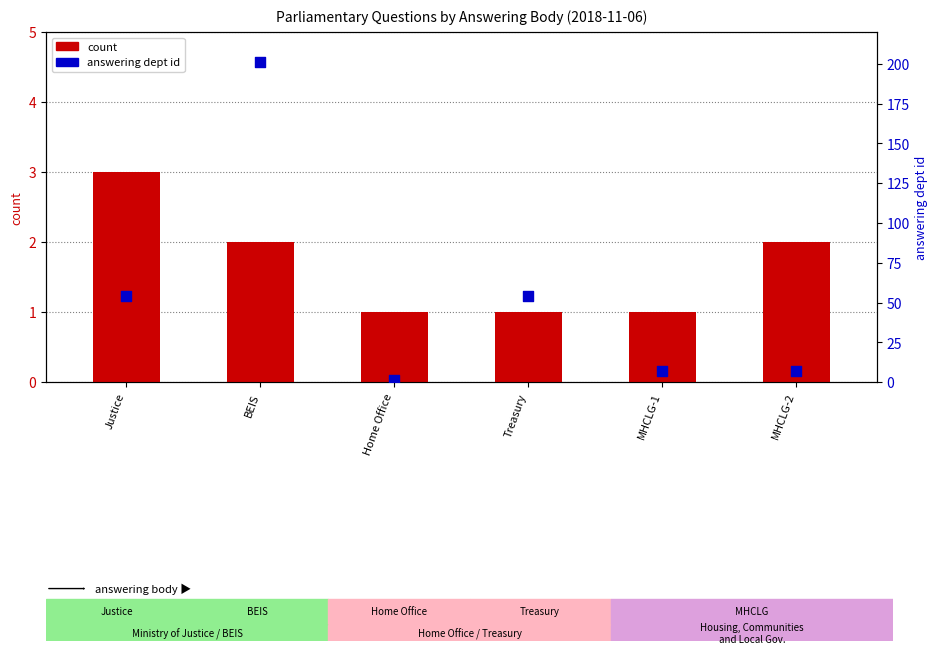

Which series has the largest Y range (max minus min)?

dept id